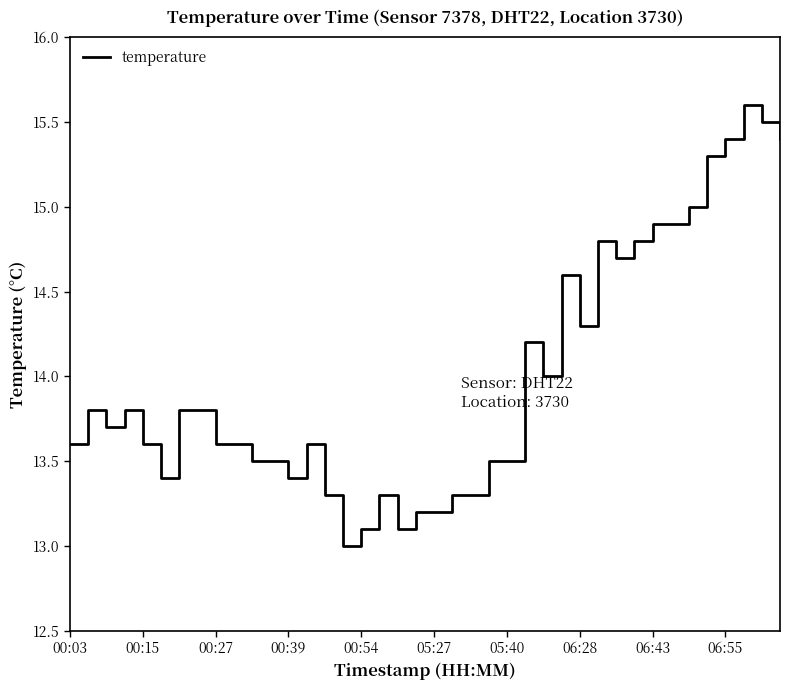

What is the difference between the second highest and second lowest values?

2.4